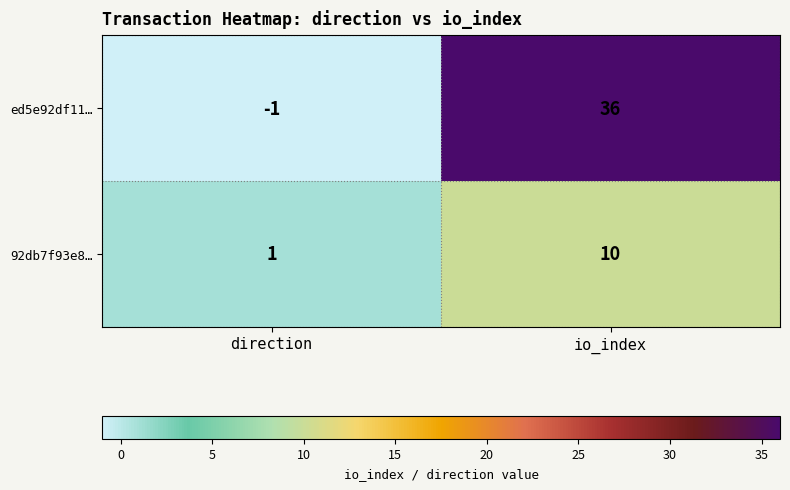

True or false: 92db7f93e8… has a value of 16 at io_index.

False